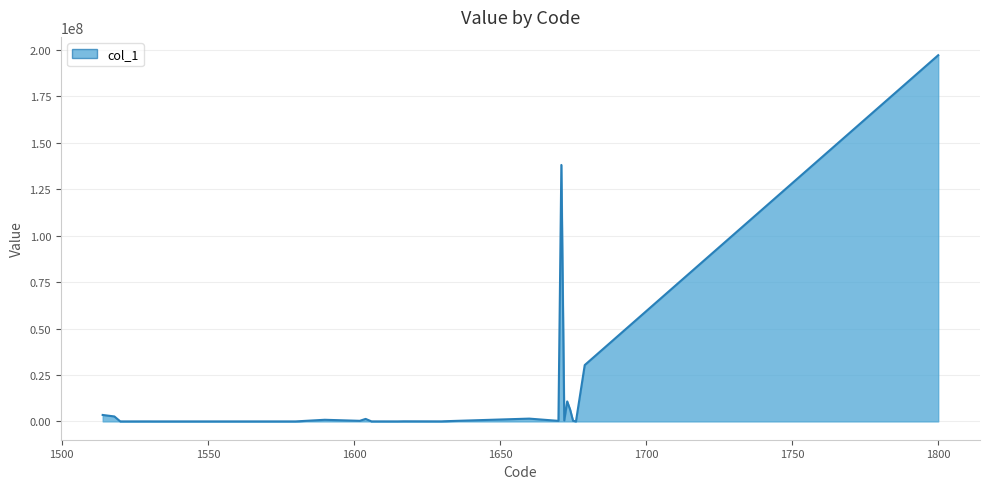

What is the difference between the maximum and minimum values?

197156803.8